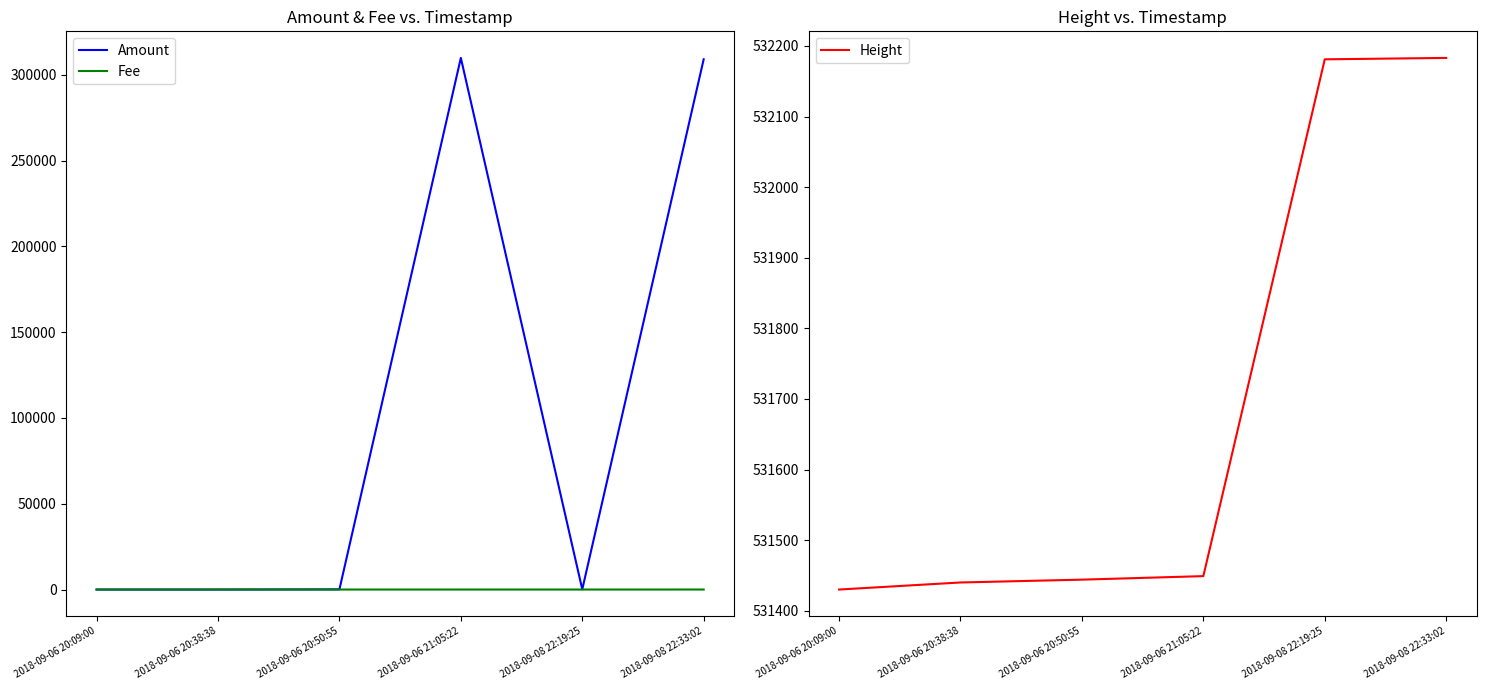

Is it true that Height equals 531449.0 at 2018-09-06 21:05:22?

True